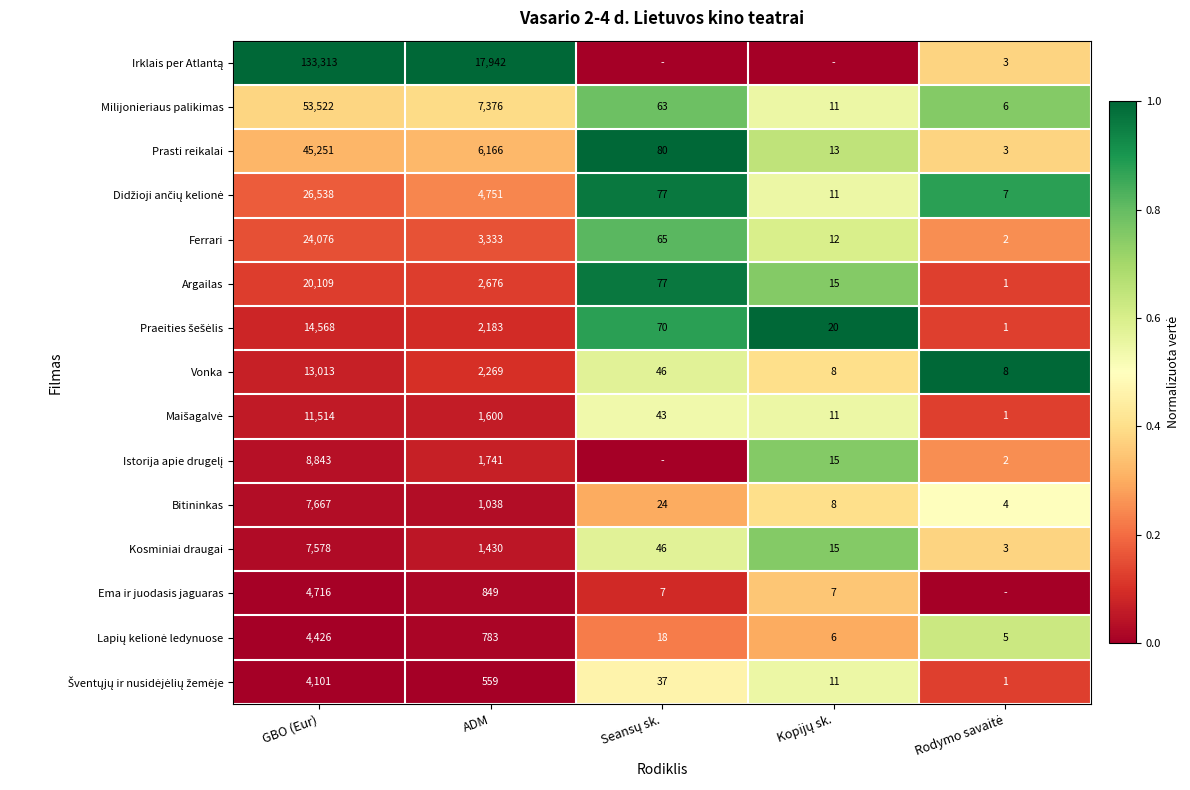

What is the minimum value for Vonka?

8